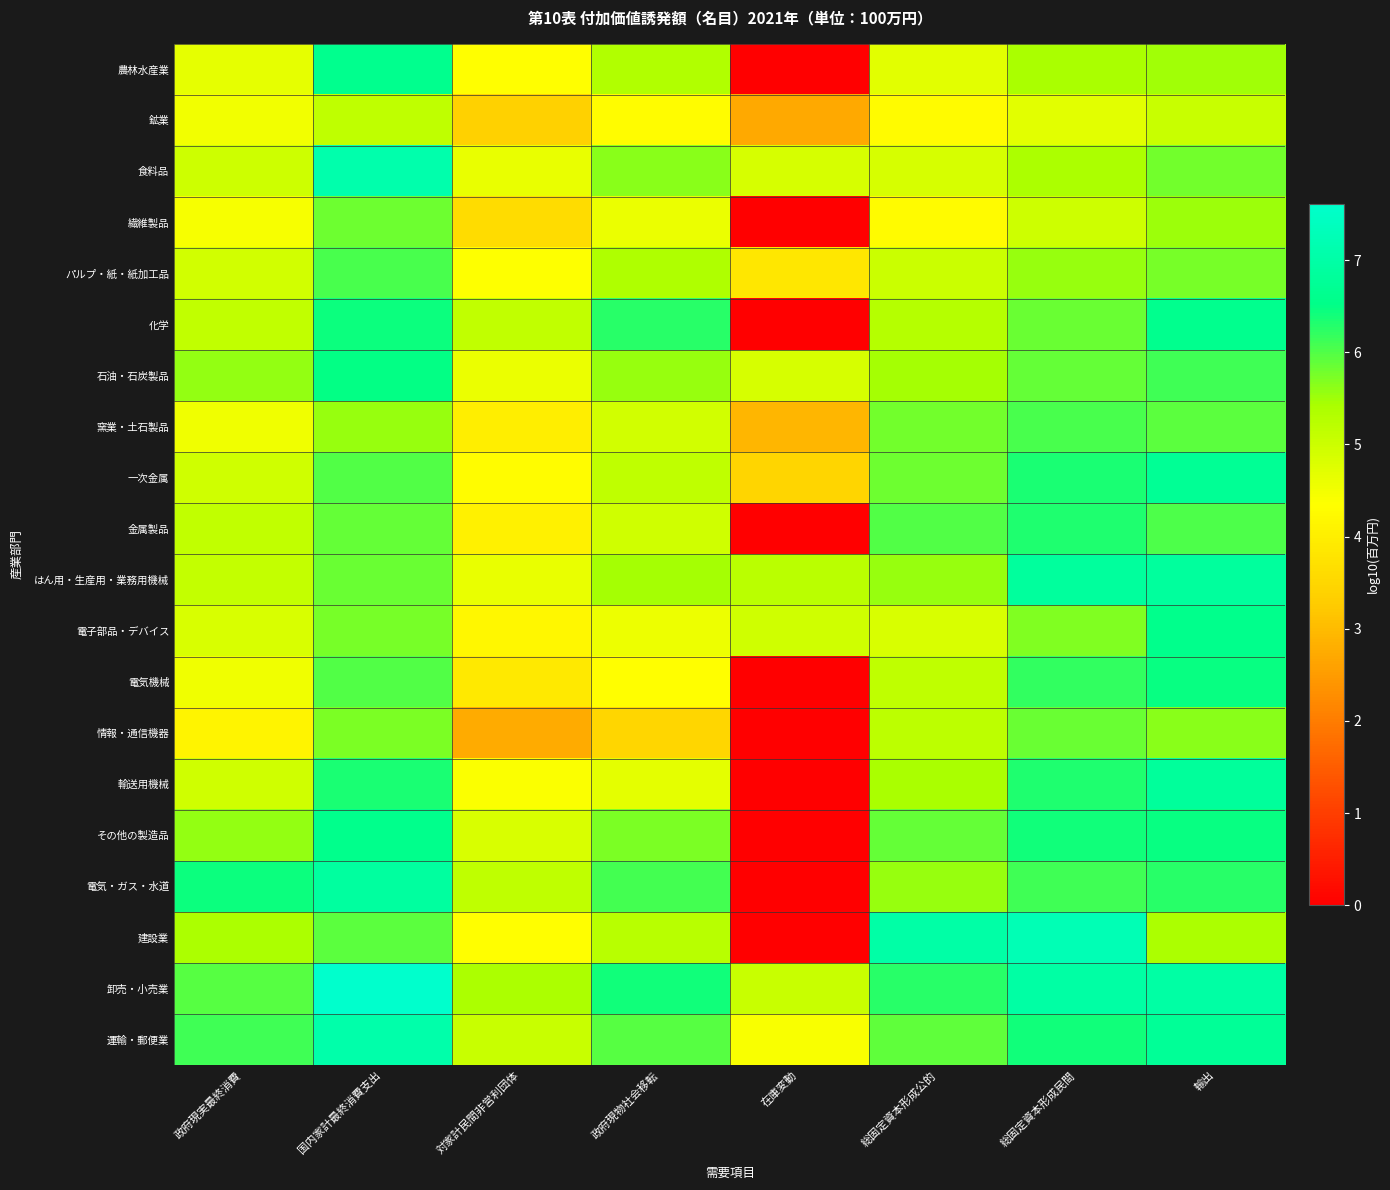

Which category has the lowest value across all series?

在庫変動